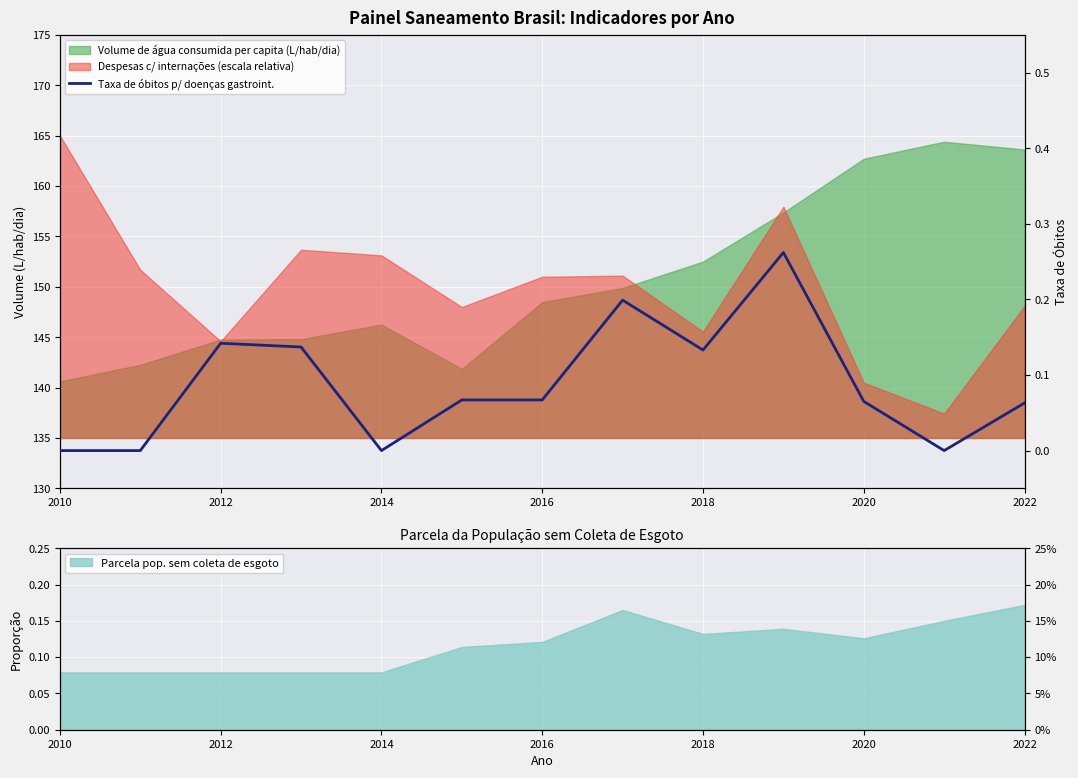

How many points are higher than both their immediate neighbors (excluding endpoints)?

3